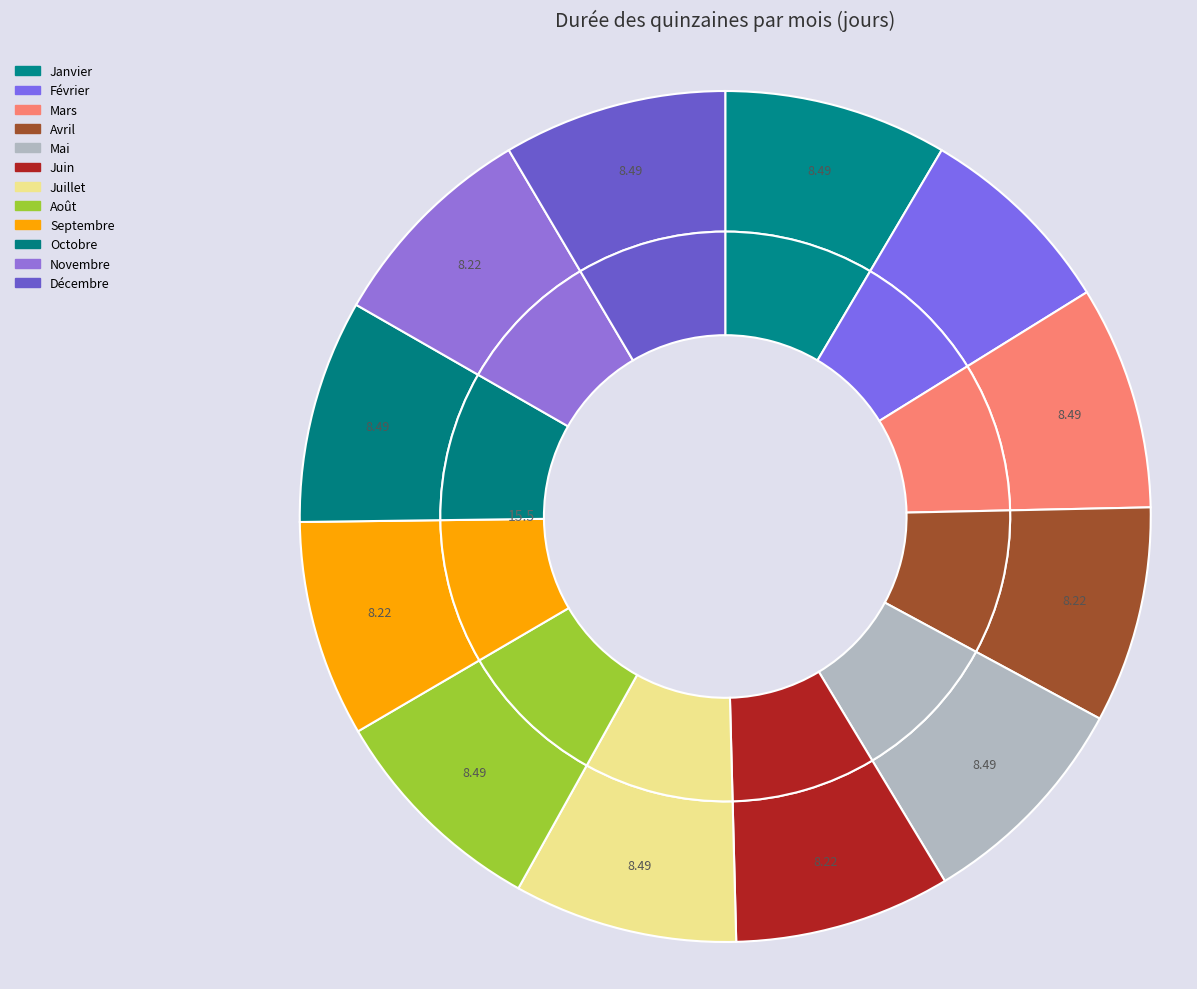

What is the total percentage of Août and Novembre?

16.7%